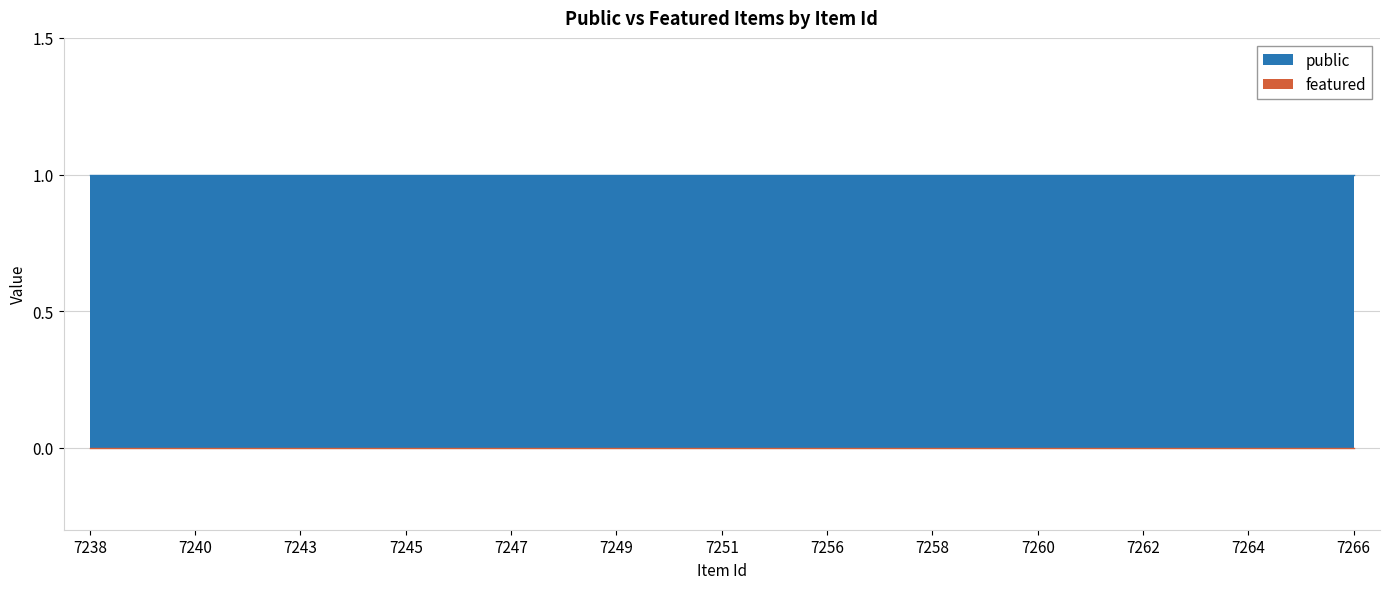

Reading left to right, list all the values displayed in this chart.

public: 1	1	1	1	1	1	1	1	1	1	1	1	1	1	1	1	1	1	1	1	1	1	1	1	1
featured: 0	0	0	0	0	0	0	0	0	0	0	0	0	0	0	0	0	0	0	0	0	0	0	0	0